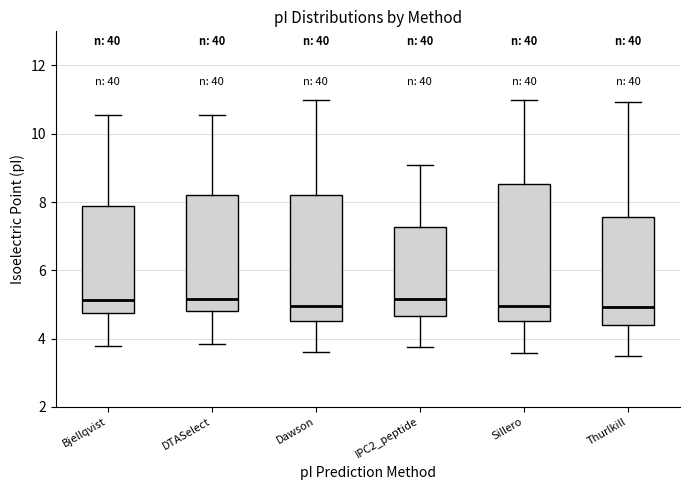

Reading left to right, read every box against the y-axis: the position of its median line, the range the box covers, and the ends of its whiskers. The values are not printed on the chart, so give them approximately, as read against the axis.

Bjellqvist: median 5.2, box 4.8 to 7.8, whiskers 3.8 to 10.6
DTASelect: median 5.2, box 4.8 to 8.2, whiskers 3.8 to 10.6
Dawson: median 5.0, box 4.6 to 8.2, whiskers 3.6 to 11.0
IPC2_peptide: median 5.2, box 4.6 to 7.2, whiskers 3.8 to 9.0
Sillero: median 5.0, box 4.6 to 8.6, whiskers 3.6 to 11.0
Thurlkill: median 5.0, box 4.4 to 7.6, whiskers 3.4 to 11.0